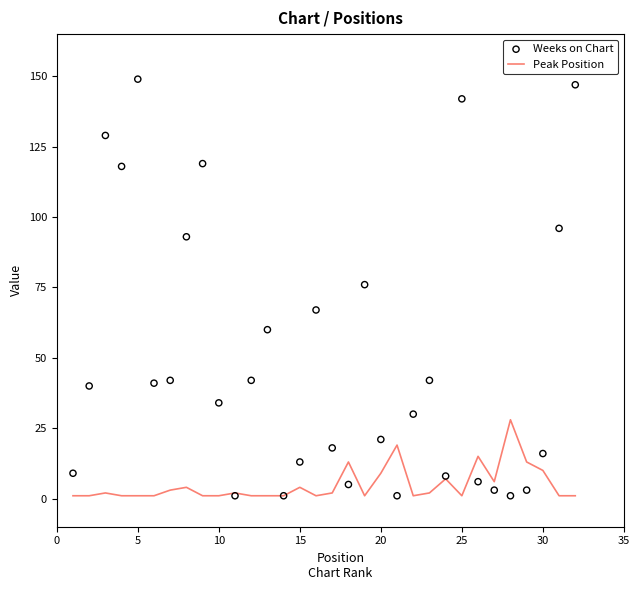

Which series has the largest total across all categories?

Weeks on Chart